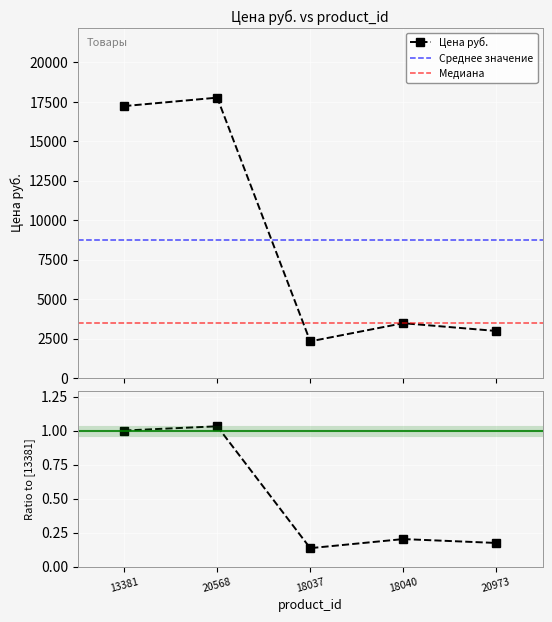

Is it true that the value at 20973 is 2985.0?

True